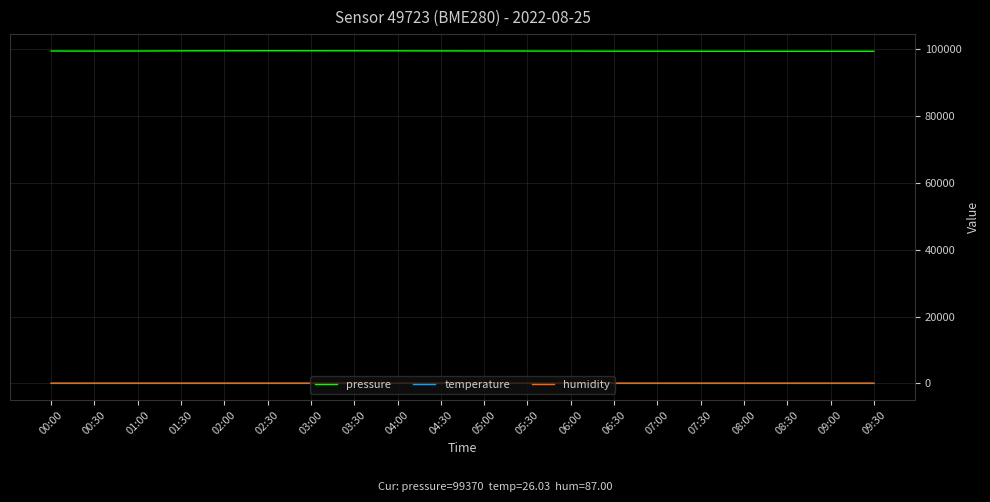

What are all the series names shown in the legend?

pressure, temperature, humidity